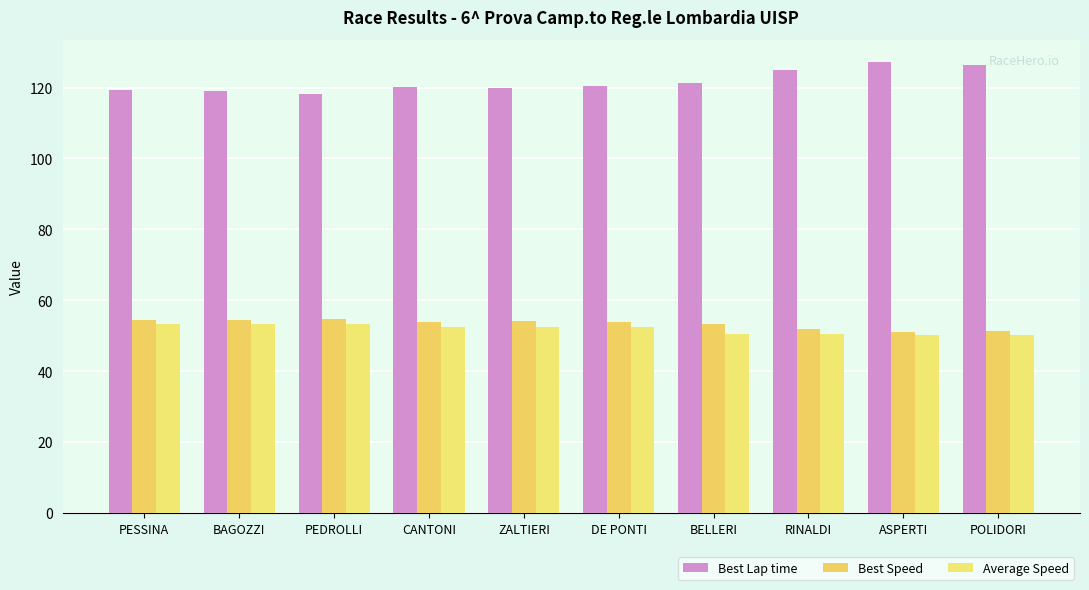

Where is Best Speed nearest to the value 52?

RINALDI